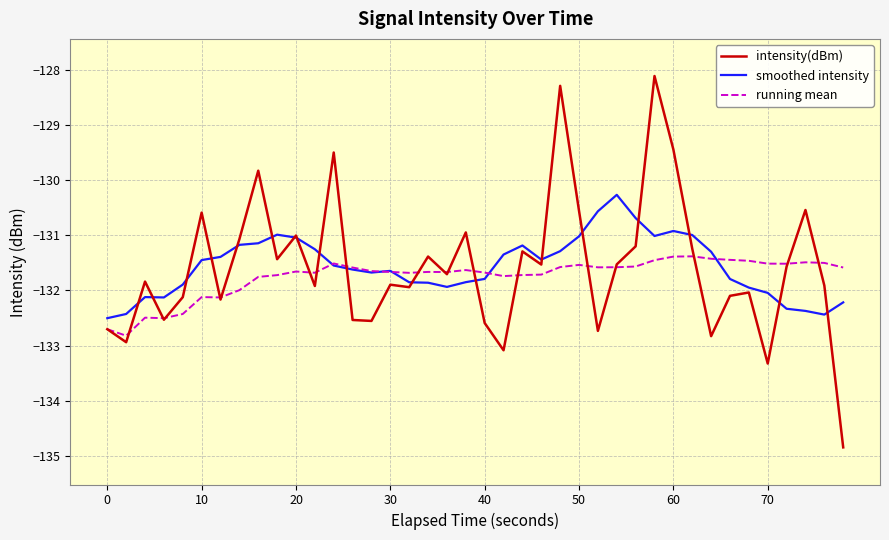

What is the difference between the second highest and second lowest values in the smoothed intensity series?

1.9